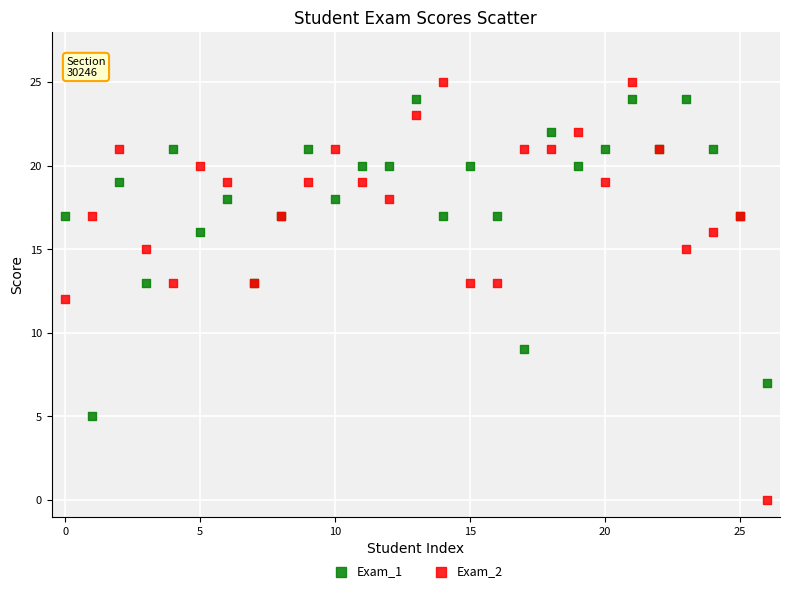

What are all the series names shown in the legend?

Exam_1, Exam_2